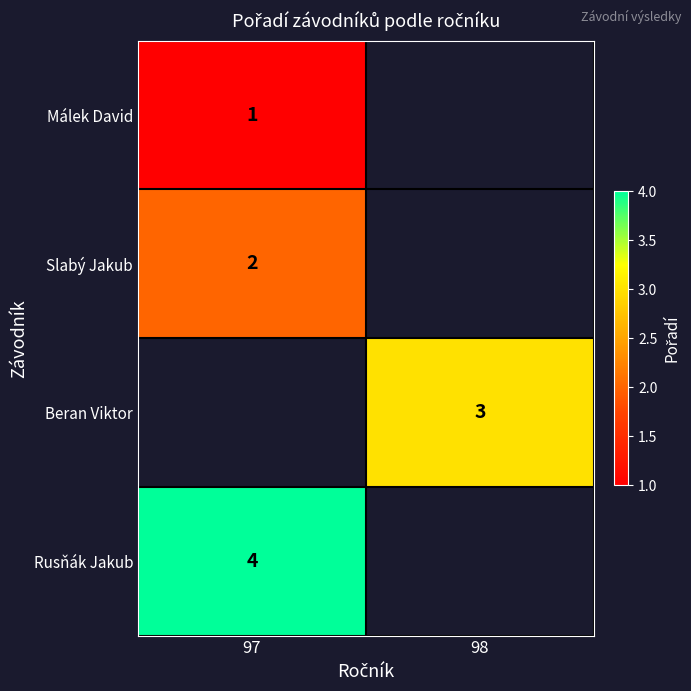

Is the value of Slabý Jakub at 97 greater than the value of Rusňák Jakub at 97?

No